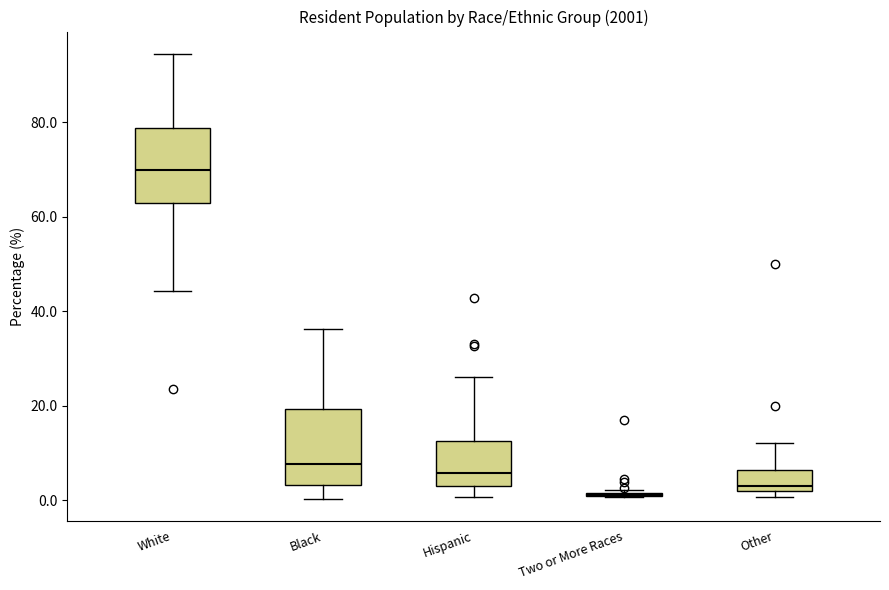

Reading left to right, read every box against the y-axis: the position of its median line, the range the box covers, and the ends of its whiskers. The values are not printed on the chart, so give them approximately, as read against the axis.

White: median 70, box 62 to 78, whiskers 44 to 94
Black: median 8, box 4 to 20, whiskers 0 to 36
Hispanic: median 6, box 4 to 12, whiskers 0 to 26
Two or More Races: box collapsed to a line at 2, whiskers 0 to 2
Other: median 4, box 2 to 6, whiskers 0 to 12